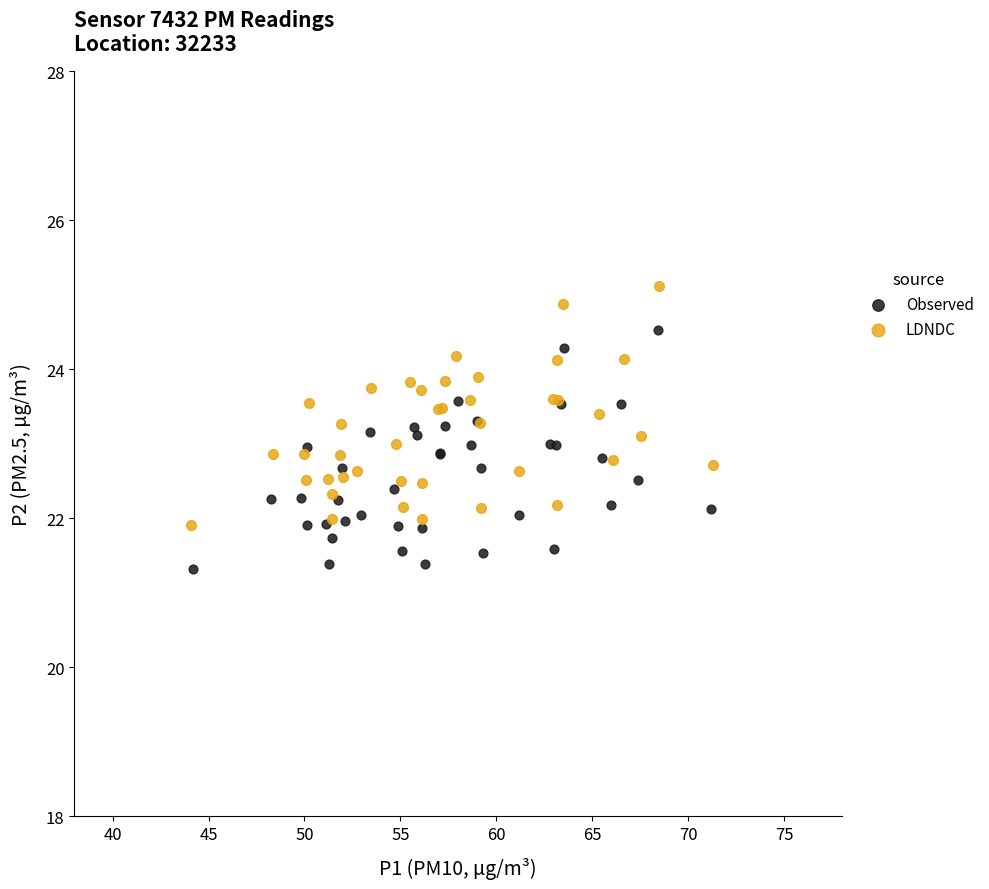

Which series reaches the maximum Y coordinate?

LDNDC